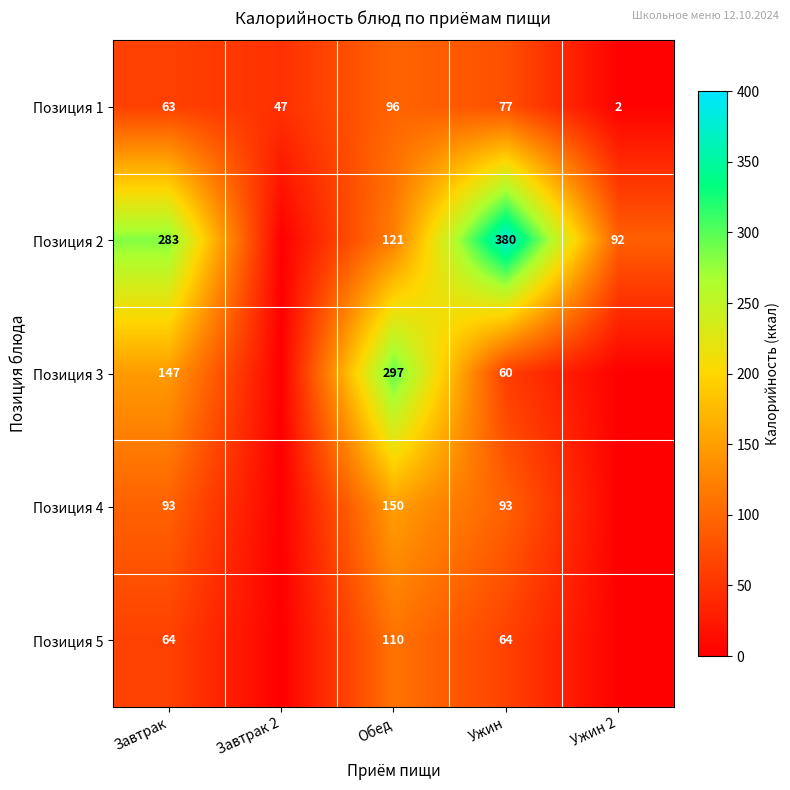

Rank the categories by Позиция 1 value from lowest to highest.

Ужин 2, Завтрак 2, Завтрак, Ужин, Обед